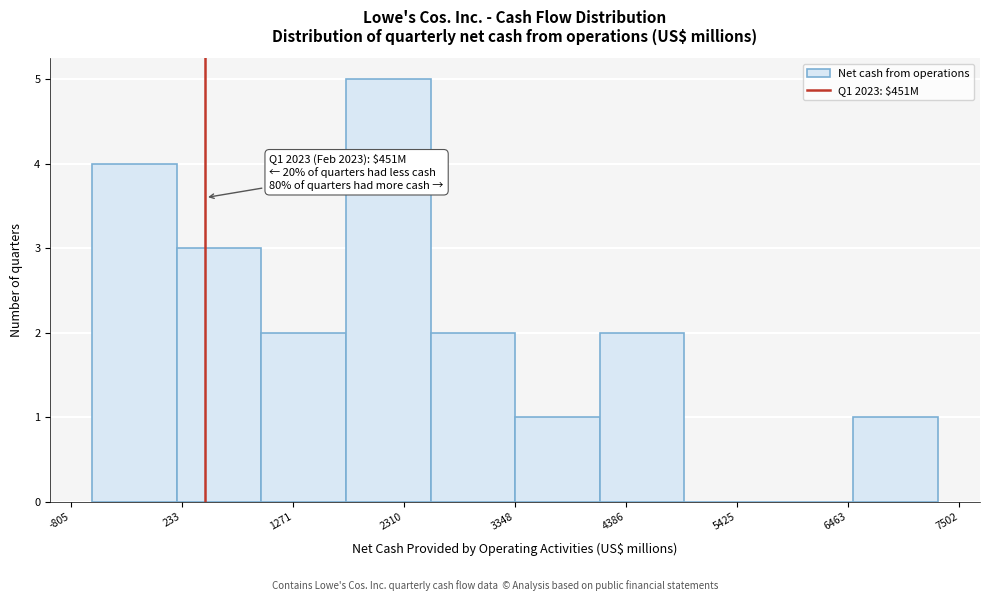

Read against the x-axis, roughly where is the centre of the tallest bar?

2200